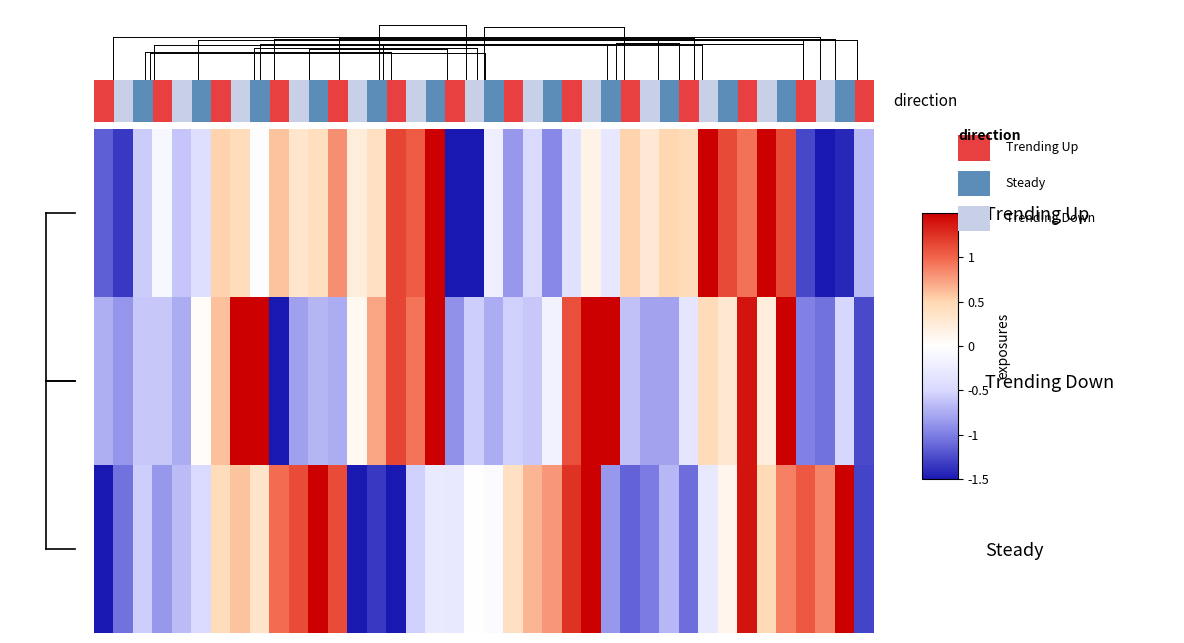

Which series has the largest range (max minus min)?

Trending Up